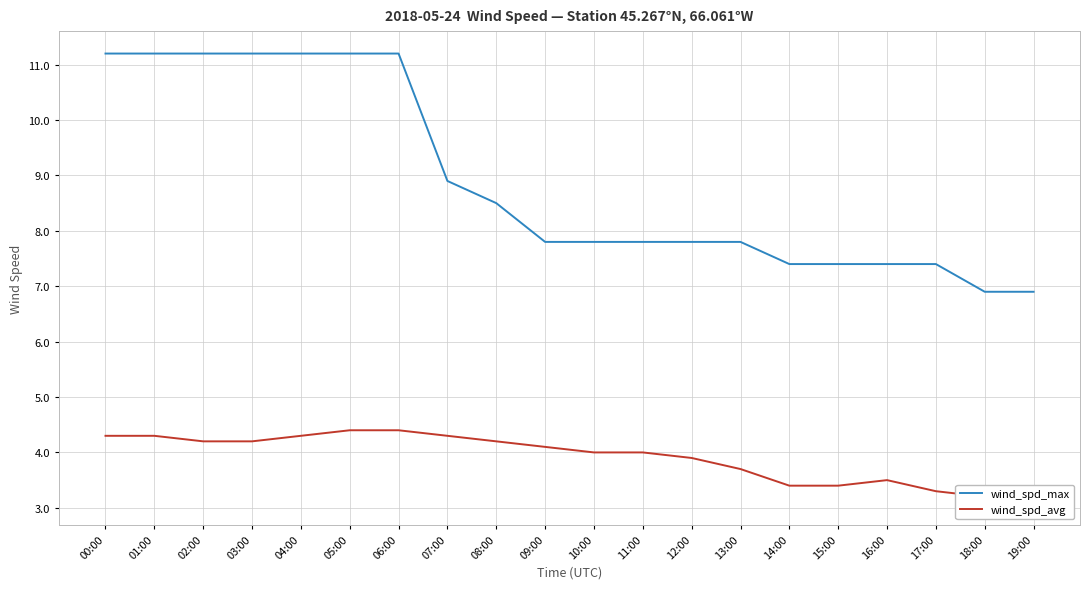

The value of wind_spd_max at 14:00 is 7.4. True or false?

True